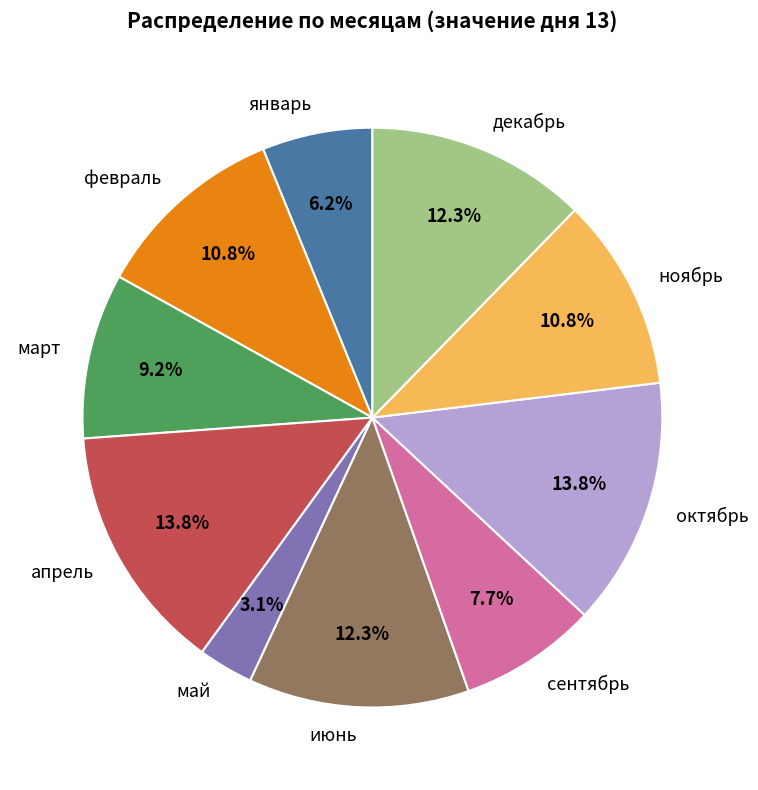

Count the number of slices in the pie.

10